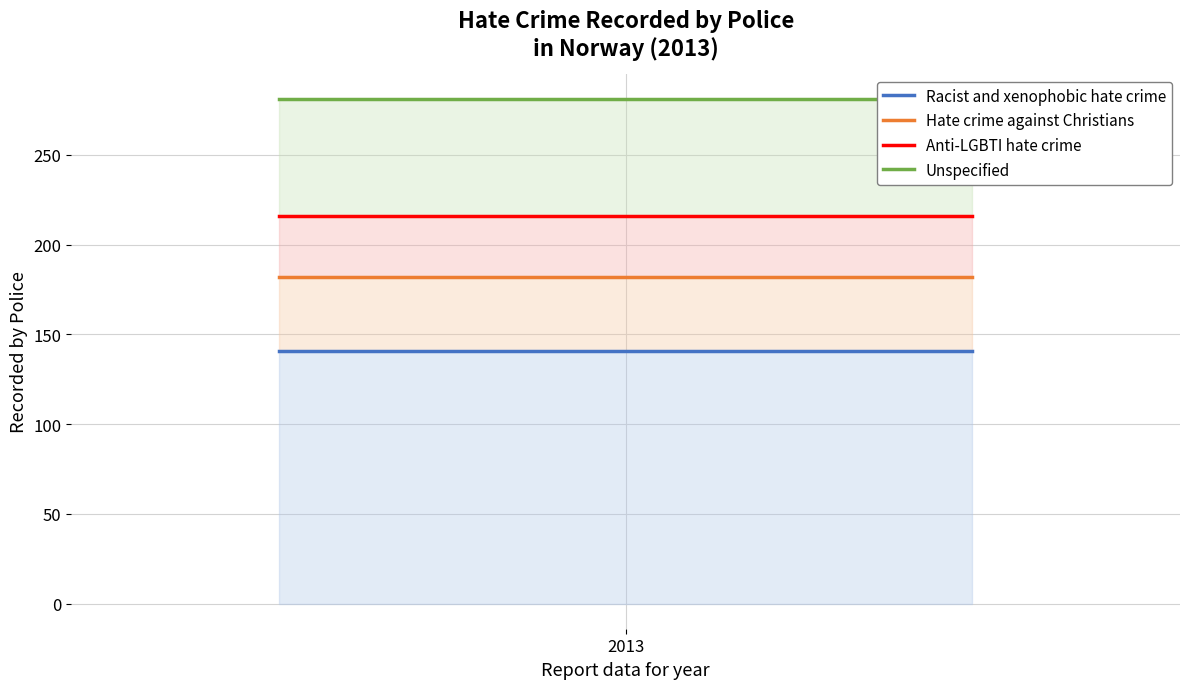

What is the value of the Anti-LGBTI hate crime point at the 3rd from the left?

216